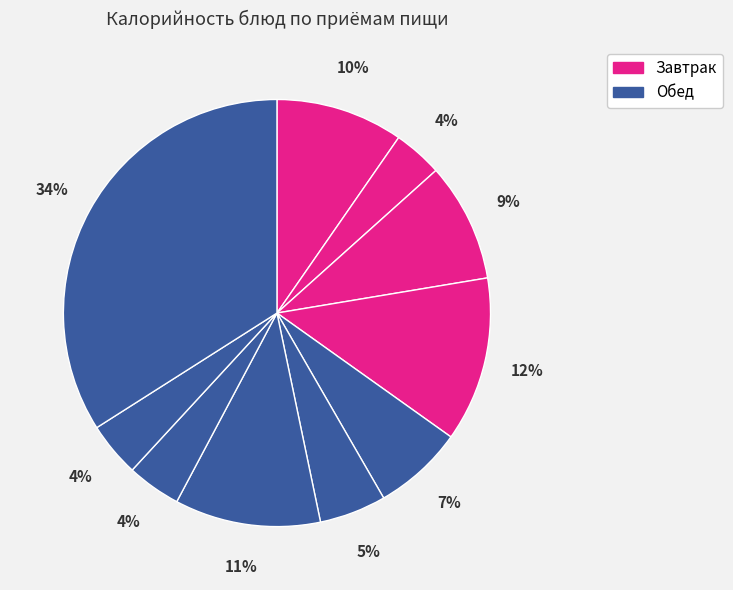

Count the number of slices in the pie.

10